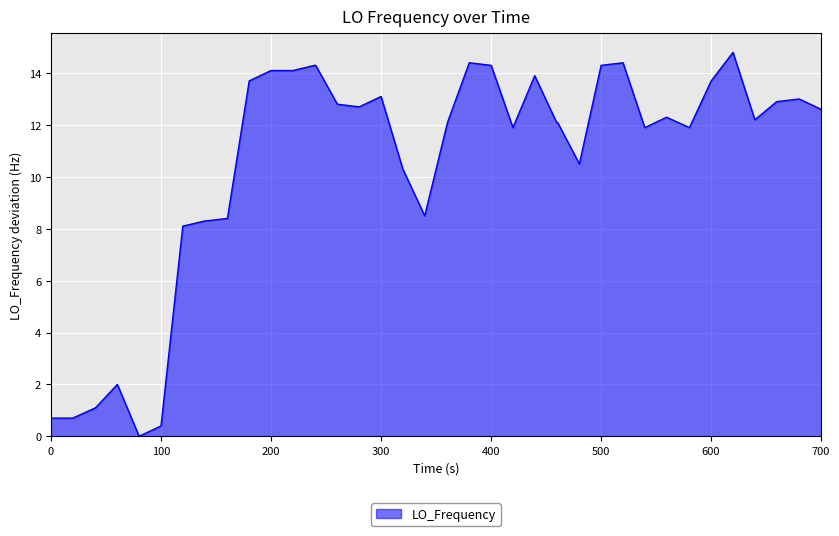

What is the maximum value shown in the chart?

14.8